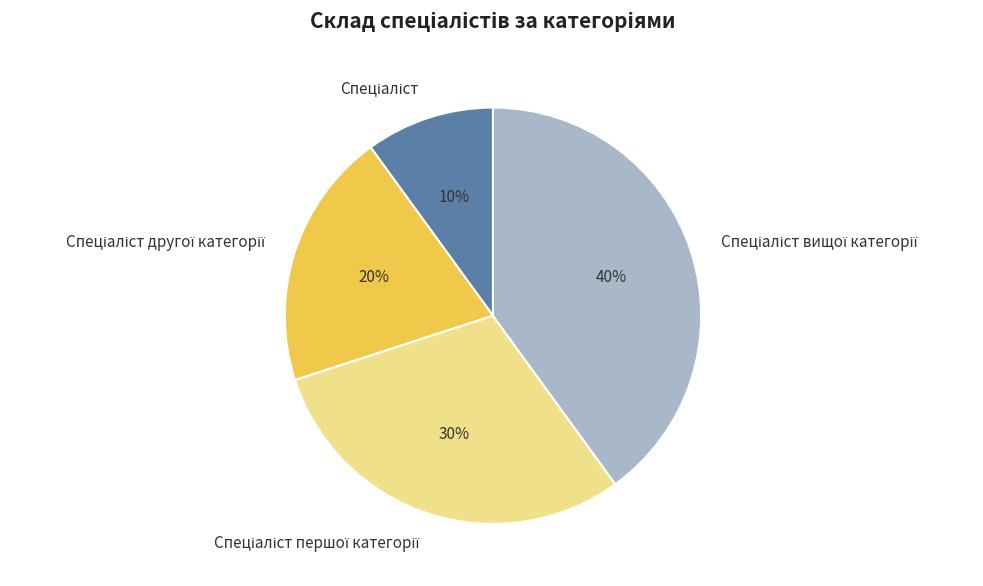

To the nearest percent, what is the average slice percentage?

25%